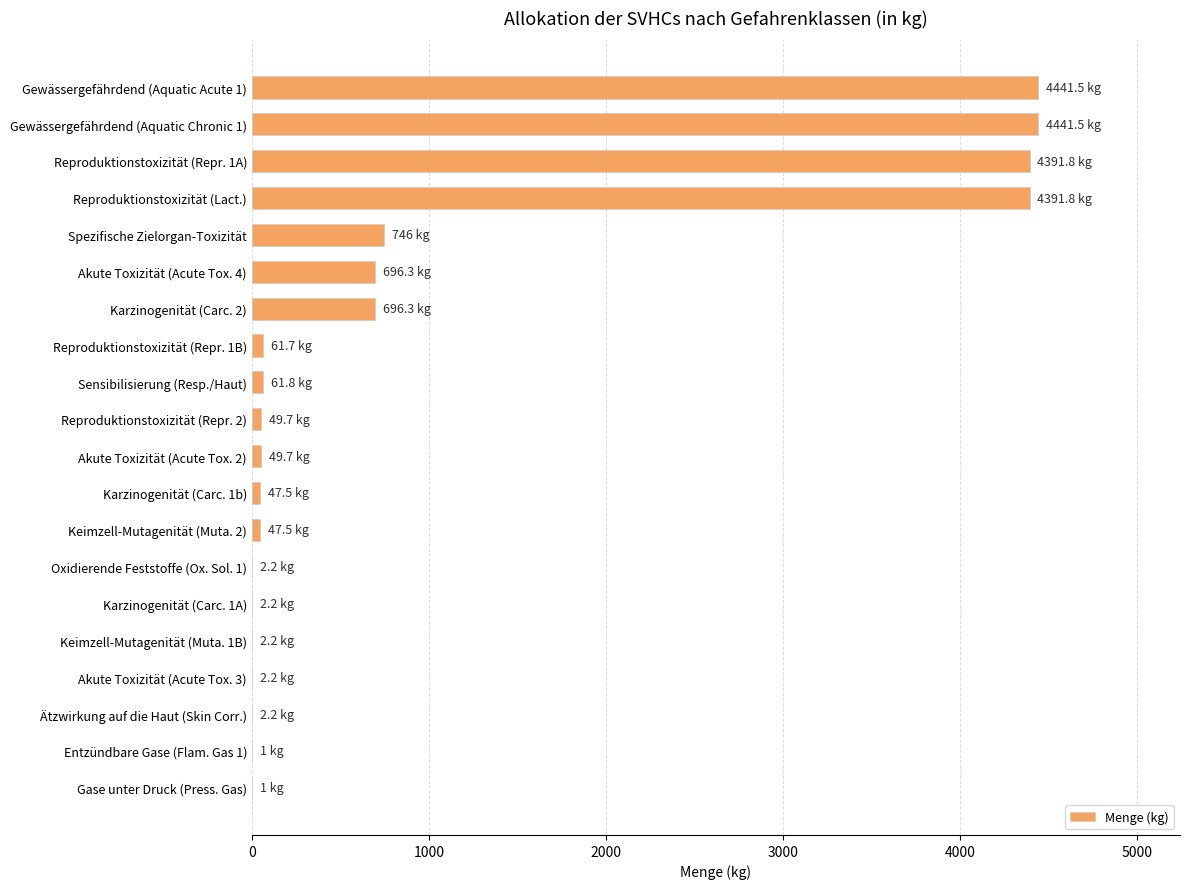

The value at Reproduktionstoxizität (Lact.) is 4391.8. True or false?

True